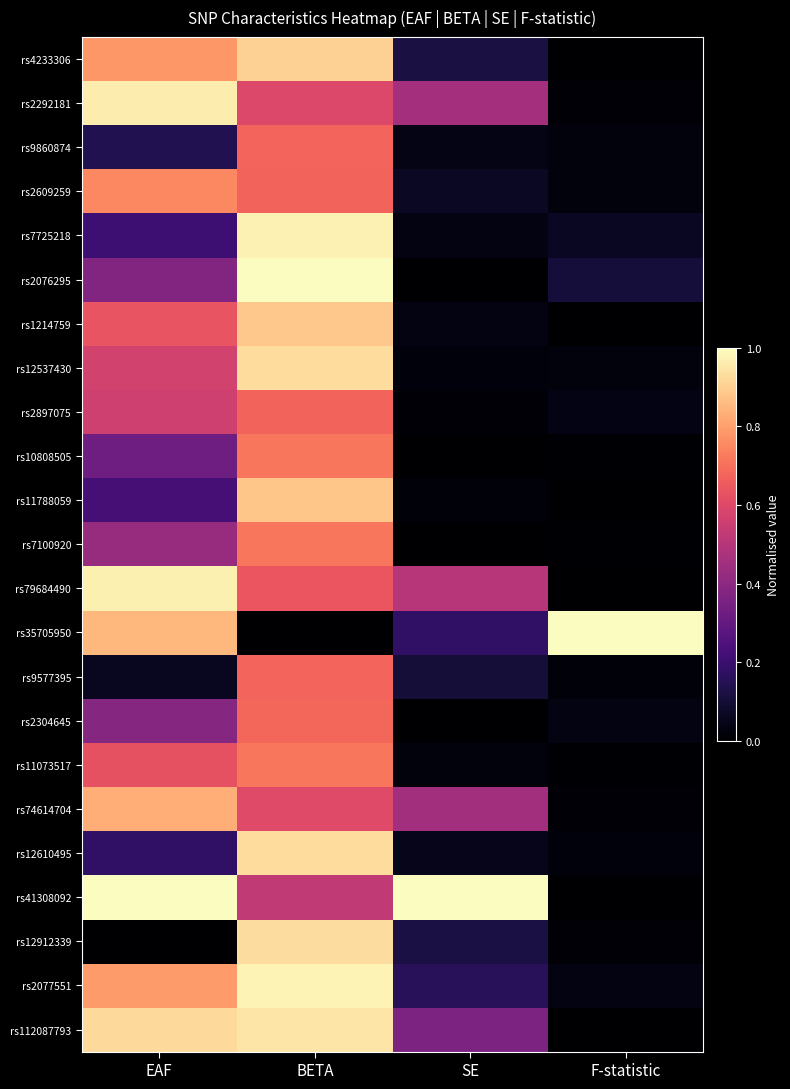

Which series changed the most between SE and F-statistic?

rs41308092